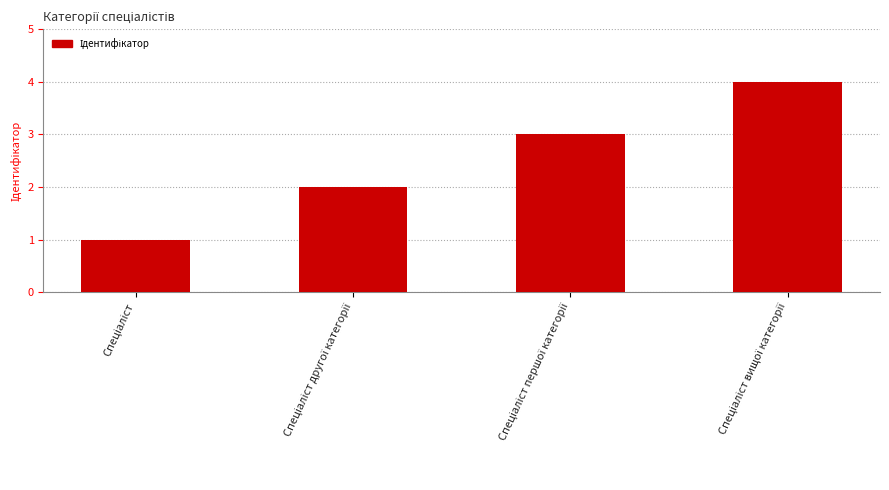

What is the value of the 1st bar from the left?

1